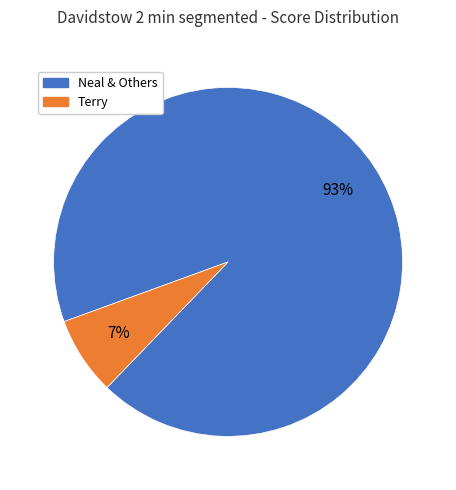

Is there a majority slice in this chart?

Yes